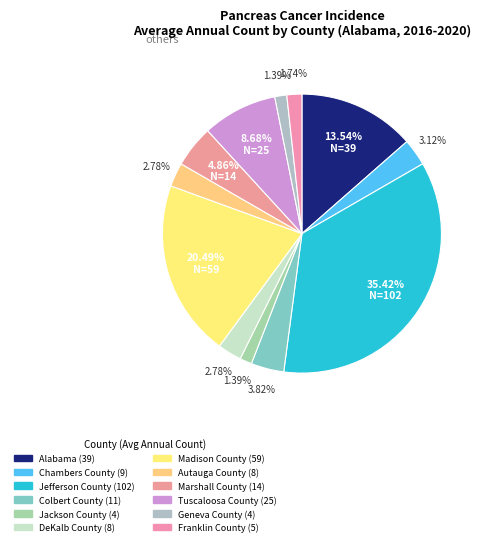

How many segments does this pie chart have?

12